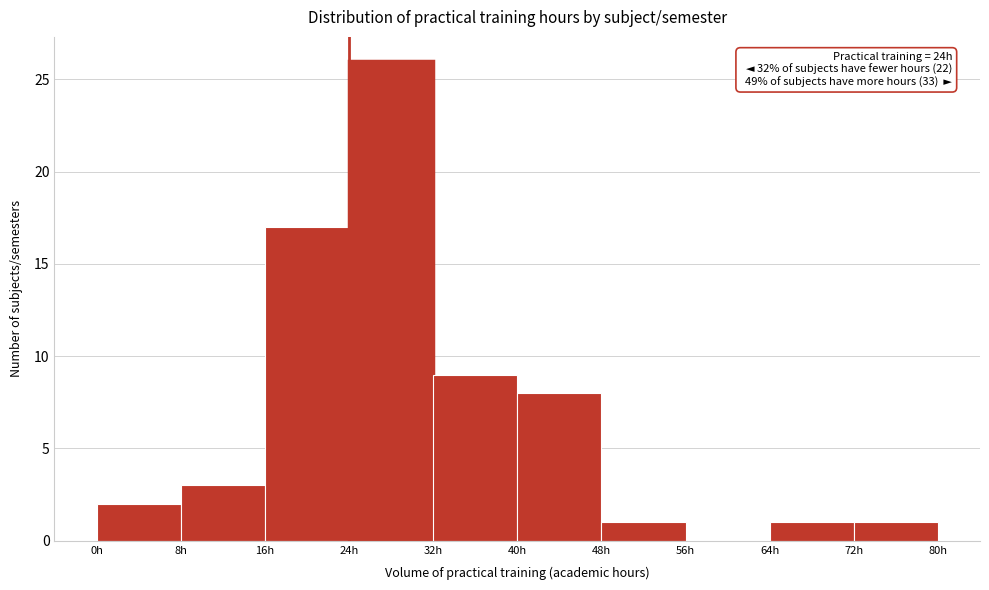

Over which range of the x-axis is the bar tallest?

24 to 32